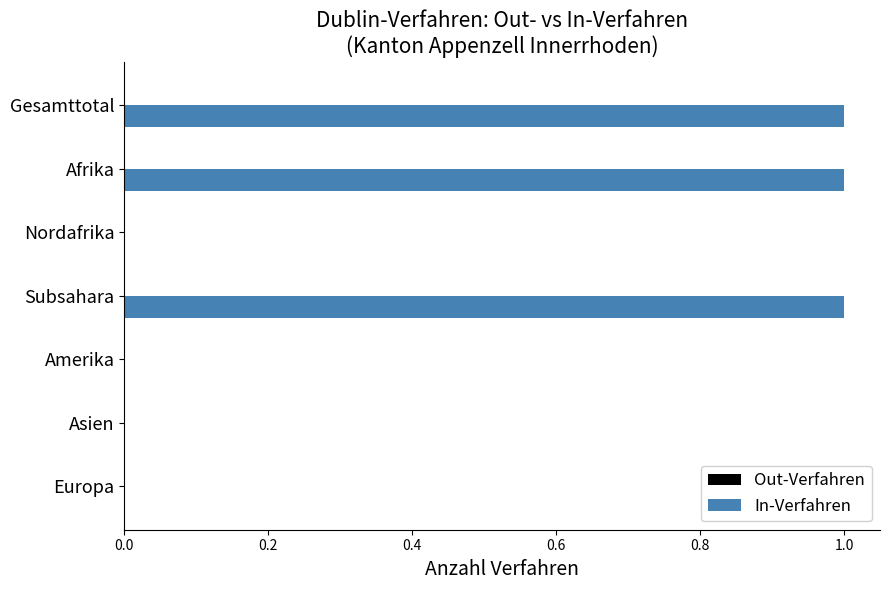

Reading bottom to top, what are all the values shown in this chart?

Europa=0	Asien=0	Amerika=0	Subsahara=1	Nordafrika=0	Afrika=1	Gesamttotal=1